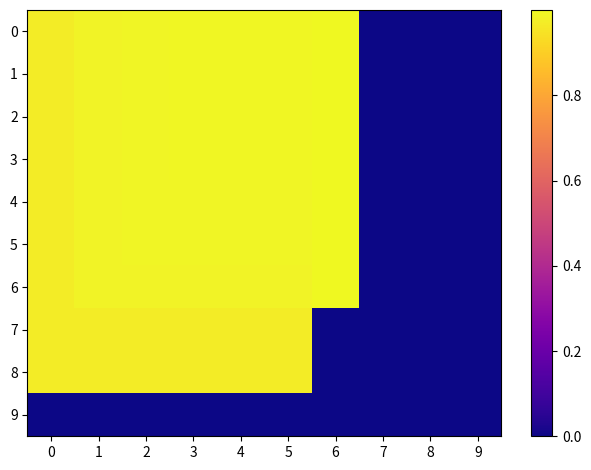

Reading left to right, what are all the values shown in this chart?

0: 0=1.0	1=1.0	2=1.0	3=1.0	4=1.0	5=1.0	6=1.0	7=0.0	8=0.0	9=0.0
1: 0=1.0	1=1.0	2=1.0	3=1.0	4=1.0	5=1.0	6=1.0	7=0.0	8=0.0	9=0.0
2: 0=1.0	1=1.0	2=1.0	3=1.0	4=1.0	5=1.0	6=1.0	7=0.0	8=0.0	9=0.0
3: 0=1.0	1=1.0	2=1.0	3=1.0	4=1.0	5=1.0	6=1.0	7=0.0	8=0.0	9=0.0
4: 0=1.0	1=1.0	2=1.0	3=1.0	4=1.0	5=1.0	6=1.0	7=0.0	8=0.0	9=0.0
5: 0=1.0	1=1.0	2=1.0	3=1.0	4=1.0	5=1.0	6=1.0	7=0.0	8=0.0	9=0.0
6: 0=1.0	1=1.0	2=1.0	3=1.0	4=1.0	5=1.0	6=1.0	7=0.0	8=0.0	9=0.0
7: 0=1.0	1=1.0	2=1.0	3=1.0	4=1.0	5=1.0	6=0.0	7=0.0	8=0.0	9=0.0
8: 0=1.0	1=1.0	2=1.0	3=1.0	4=1.0	5=1.0	6=0.0	7=0.0	8=0.0	9=0.0
9: 0=0.0	1=0.0	2=0.0	3=0.0	4=0.0	5=0.0	6=0.0	7=0.0	8=0.0	9=0.0